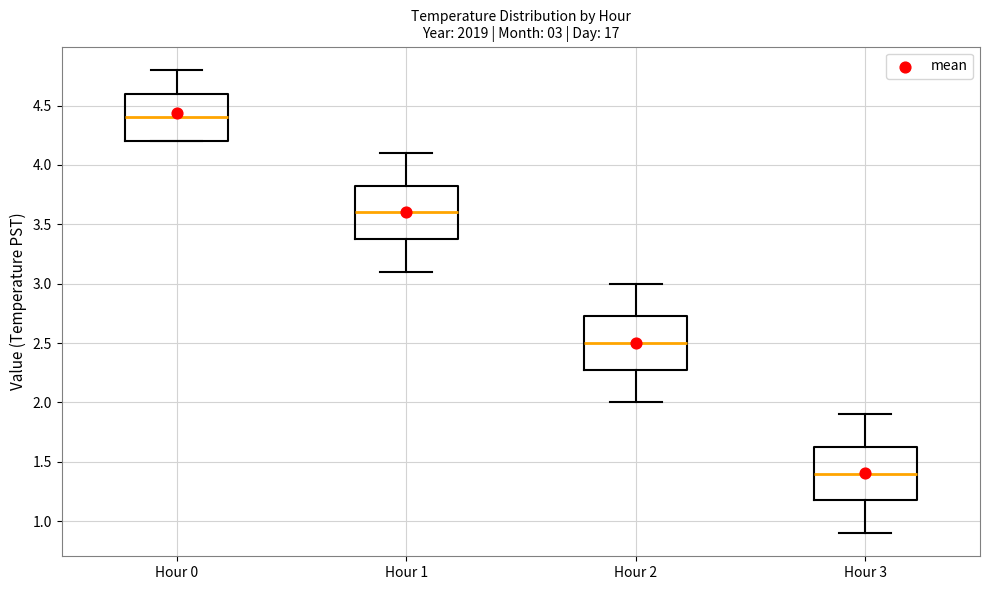

Which box has the lowest median line?

Hour 3